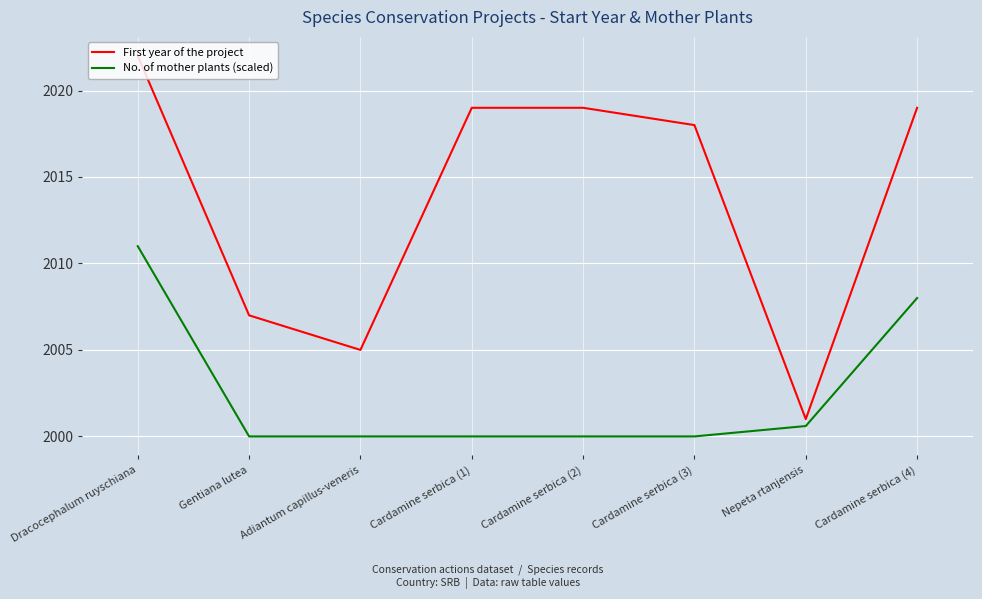

The First year of the project series shows 2001.0 at Nepeta rtanjensis. True or false?

True